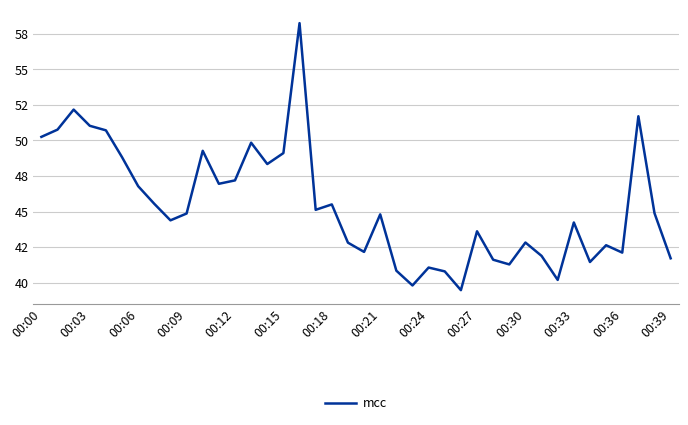

Does the chart display data point markers on the line(s)?

No